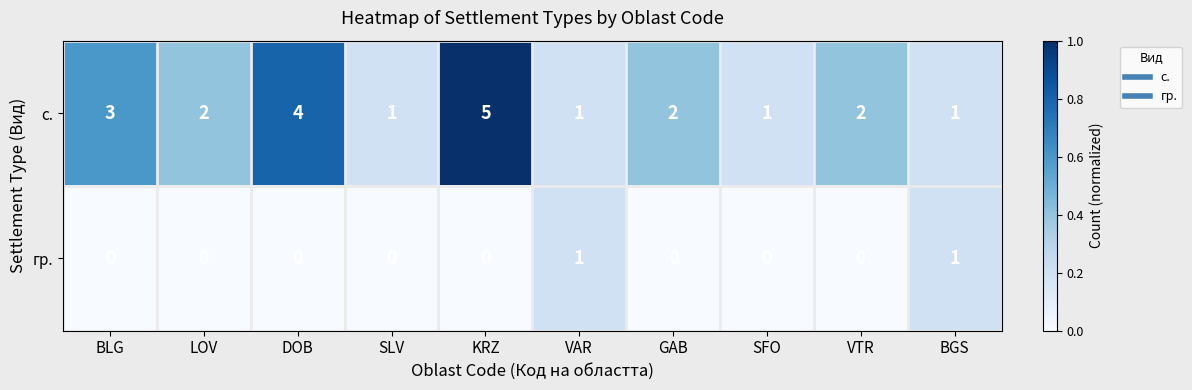

What is the difference between the maximum and minimum values in the с. series?

4